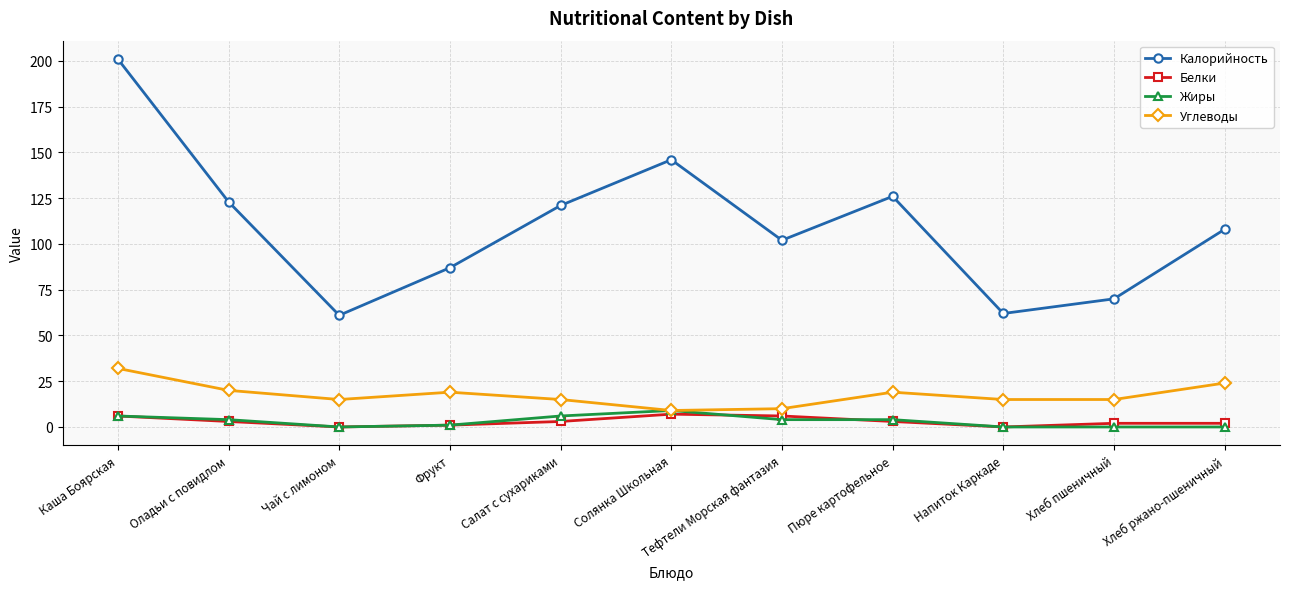

Reading right to left, extract all data points from this chart.

Калорийность: 108	70	62	126	102	146	121	87	61	123	201
Белки: 2	2	0	3	6	7	3	1	0	3	6
Жиры: 0	0	0	4	4	9	6	1	0	4	6
Углеводы: 24	15	15	19	10	9	15	19	15	20	32